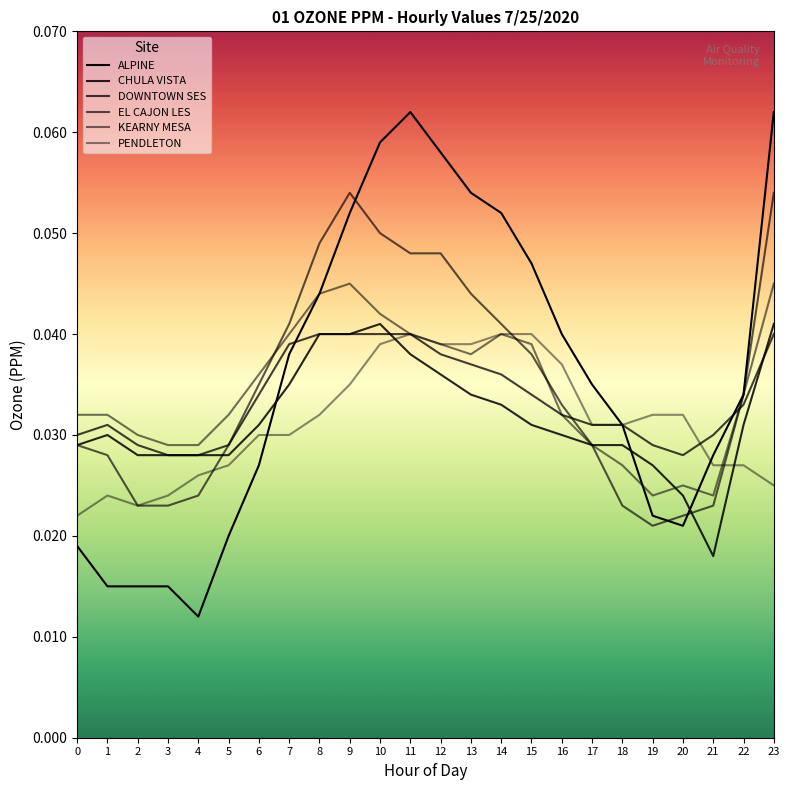

At which category is the sum across all series the highest?

10